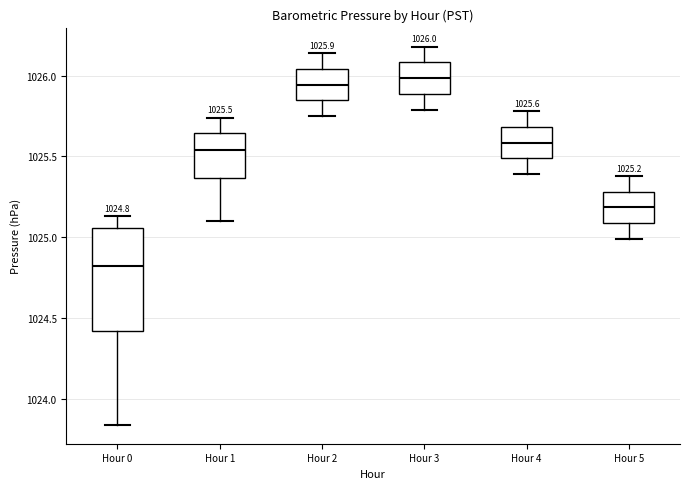

Which box is the tallest, from its lower edge to its upper edge?

Hour 0